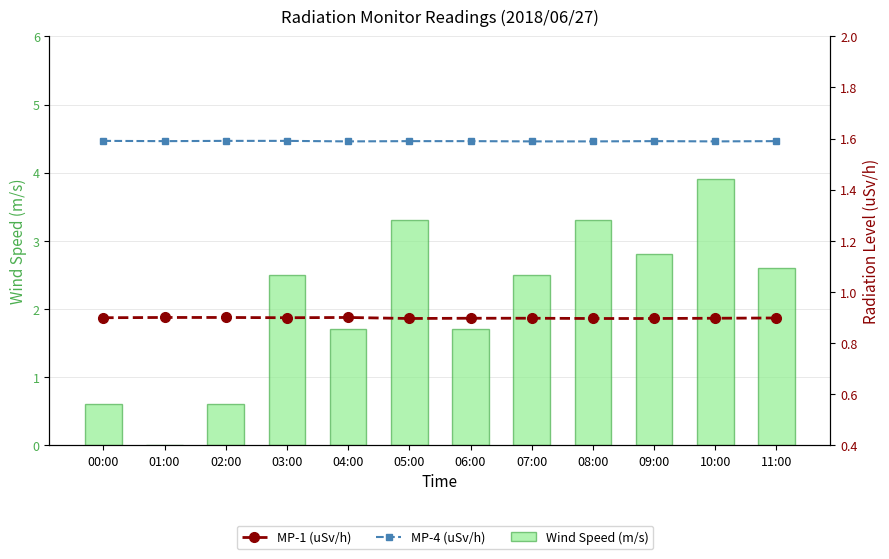

The value of Wind Speed (m/s) at 01:00 is -1.5. True or false?

False